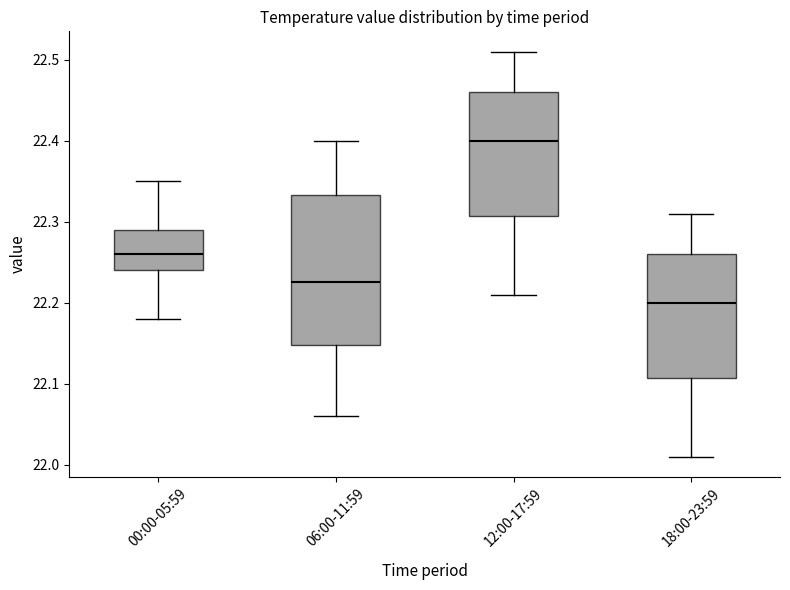

Which box is the tallest, from its lower edge to its upper edge?

06:00-11:59